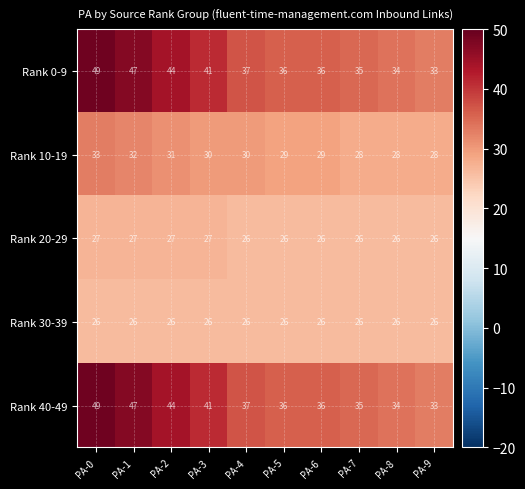

Is the value of Rank 20-29 at PA-7 greater than the value of Rank 40-49 at PA-3?

No